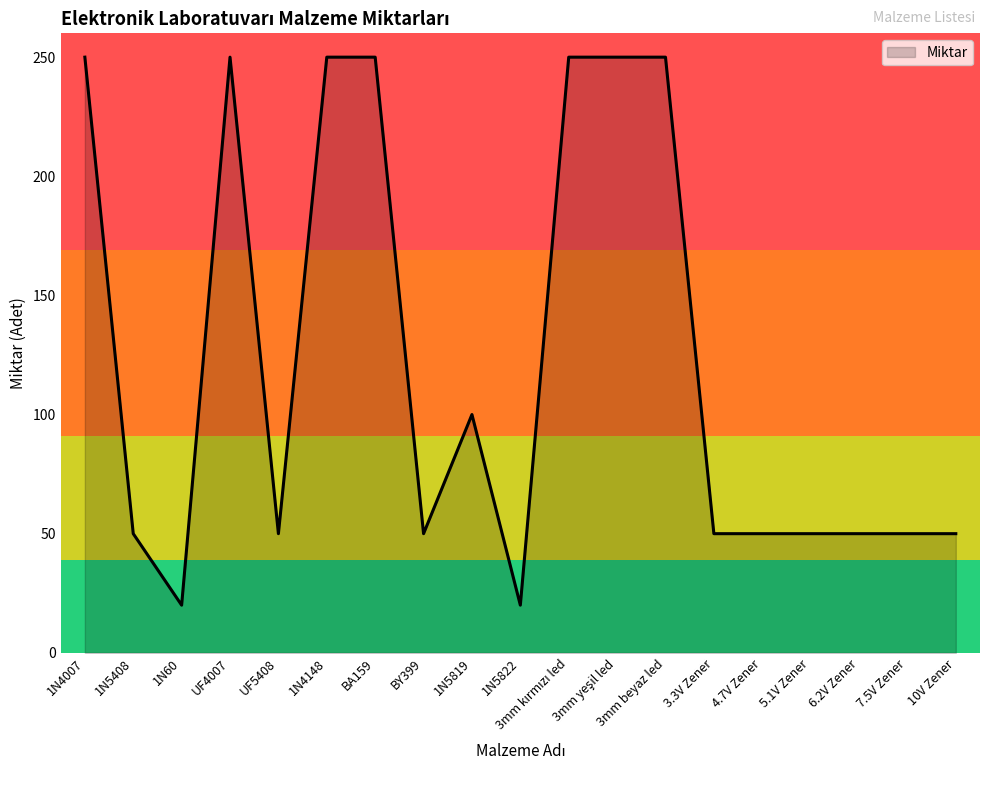

At which category does the data reach its first local peak?

UF4007